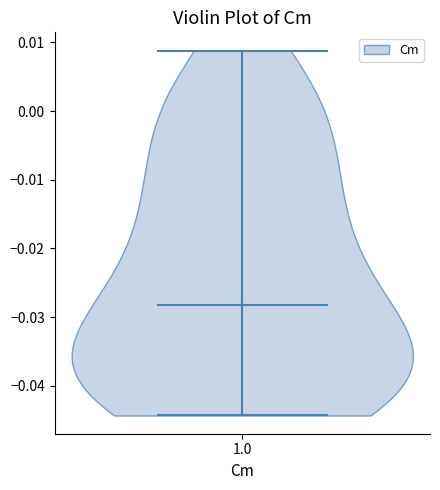

What is the lowest point the violin at x = 1.0 reaches on the y-axis? The values are not printed on the chart, so give them approximately, as read against the axis.

-0.044